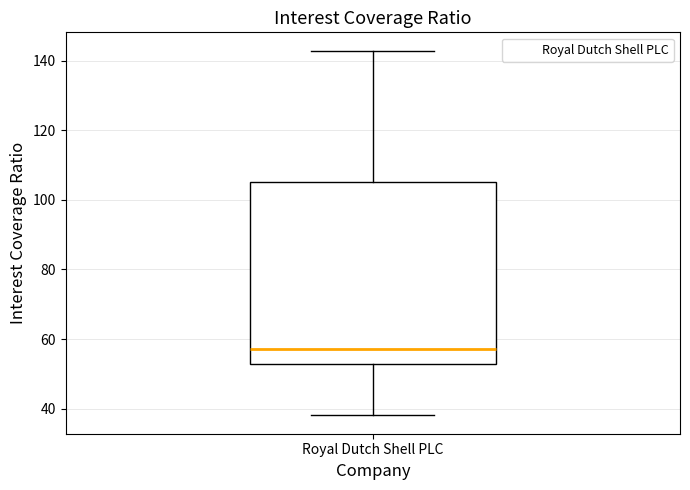

Transcribe this box plot: give where the median line is, the range the box spans, and where the two whiskers end, as read against the y-axis. The values are not printed on the chart, so give them approximately, as read against the axis.

median 58, box 52 to 106, whiskers 38 to 142